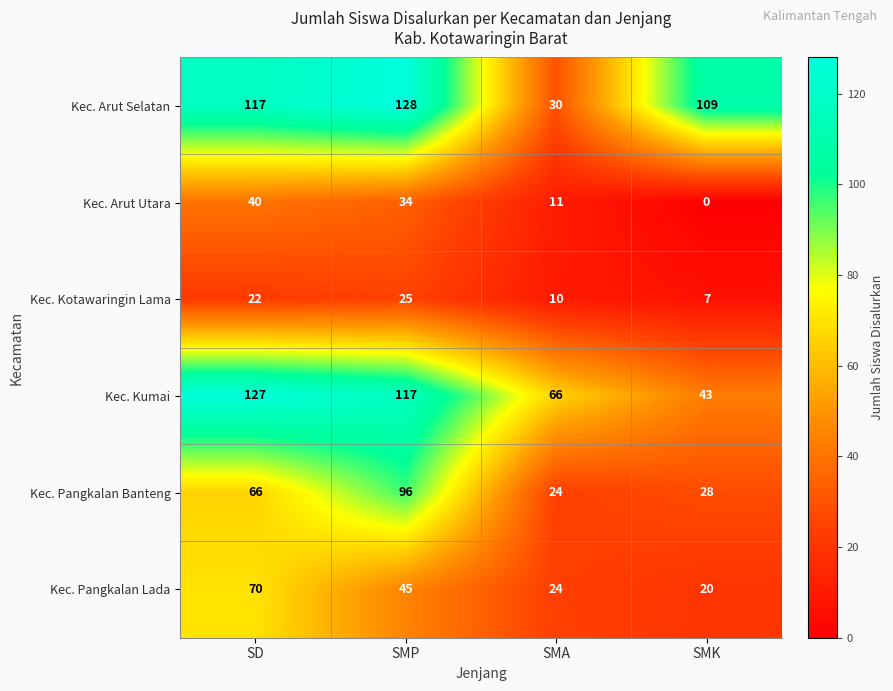

Which series has the largest total across all categories?

Kec. Arut Selatan